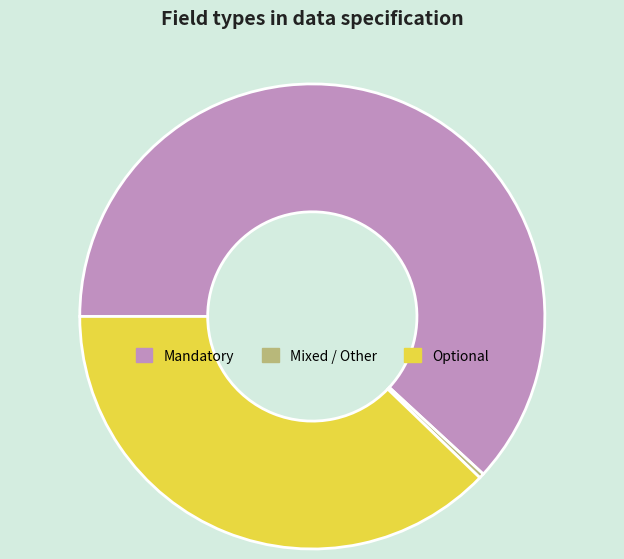

Between Mandatory and Mixed / Other, which is larger?

Mandatory